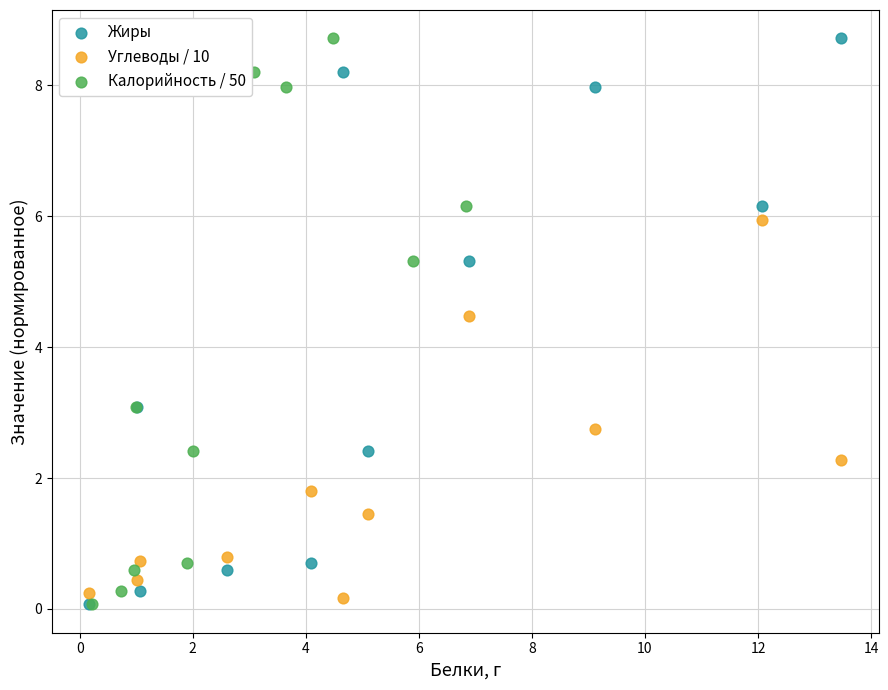

What are all the series names shown in the legend?

Жиры, Углеводы / 10, Калорийность / 50